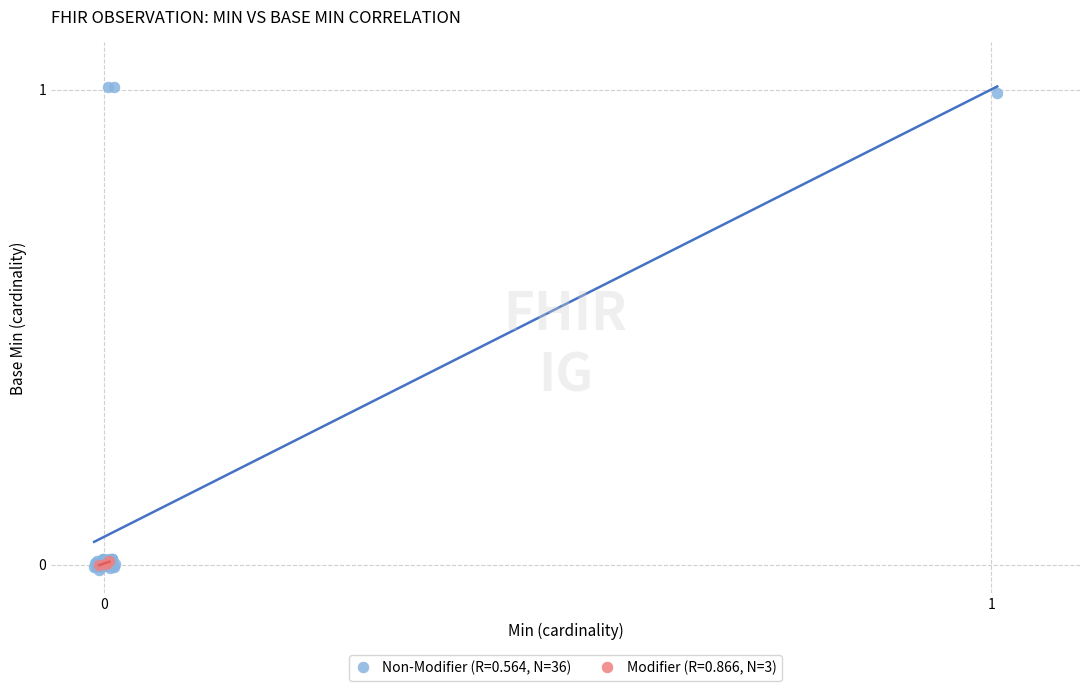

Which series reaches the maximum Y coordinate?

Non-Modifier (R=0.555, N=36)